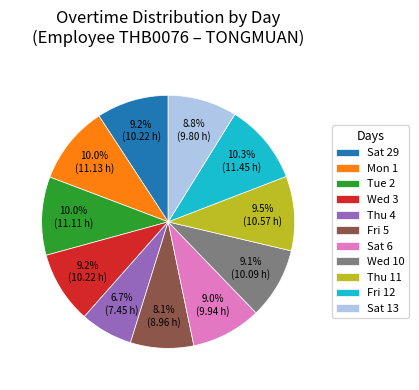

Is it true that Fri 5 is 8% of the pie?

True